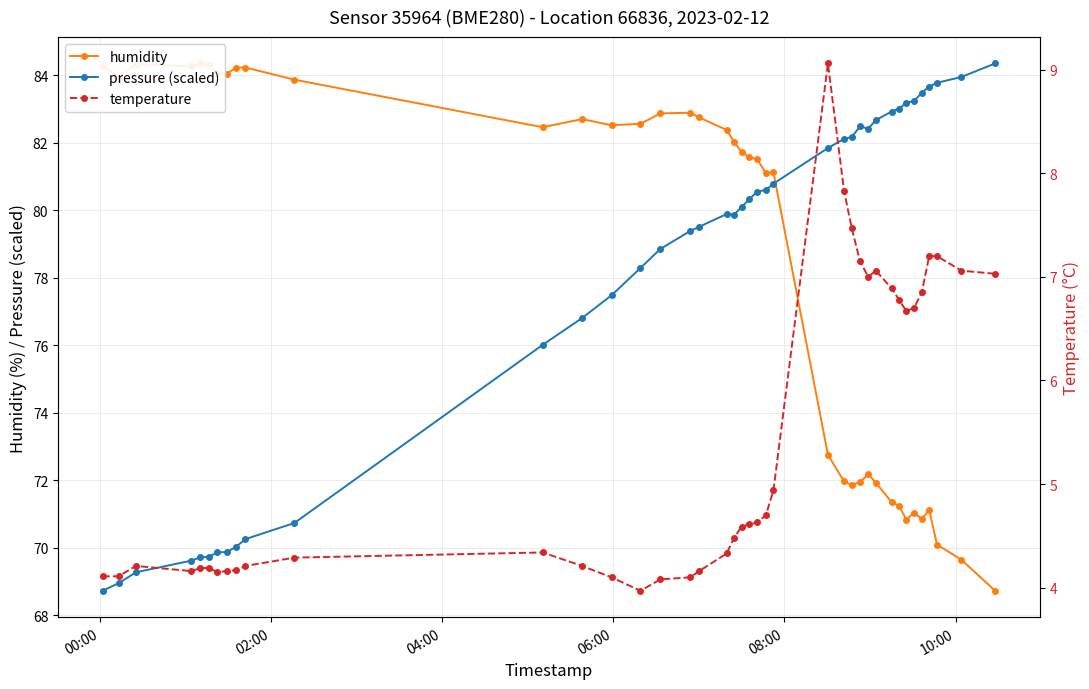

At how many categories does at least one series exceed 76?

40